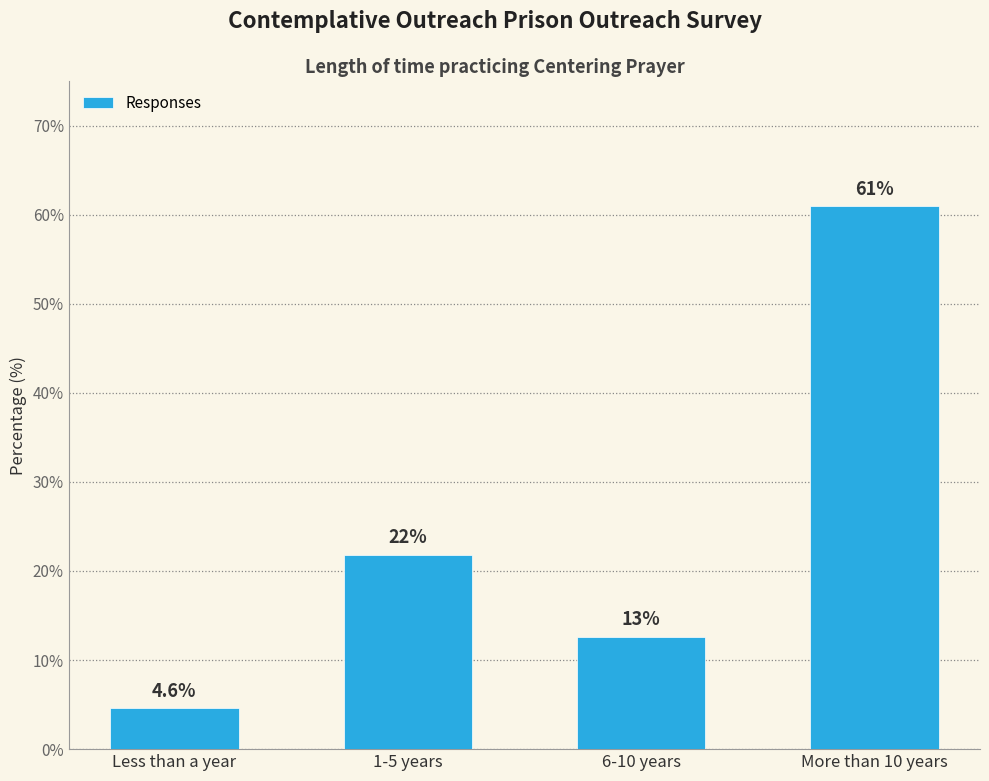

Which has a higher value, 6-10 years or More than 10 years?

More than 10 years